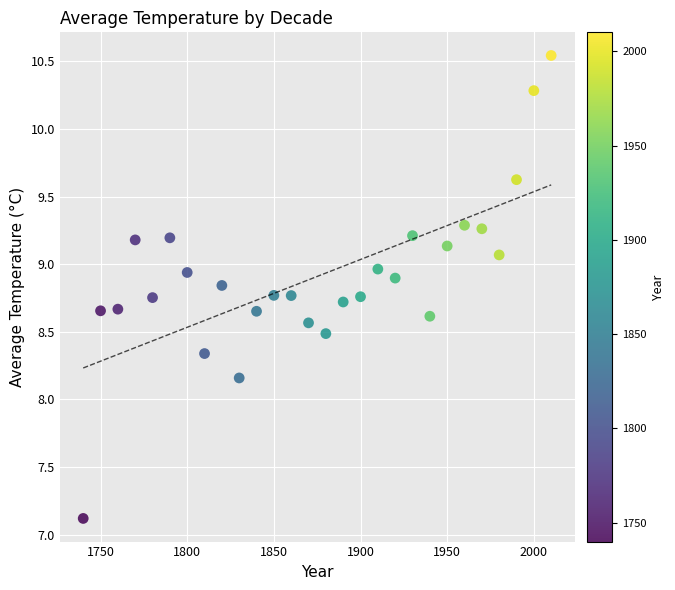

What is the range of X values (max minus min)?

270.0